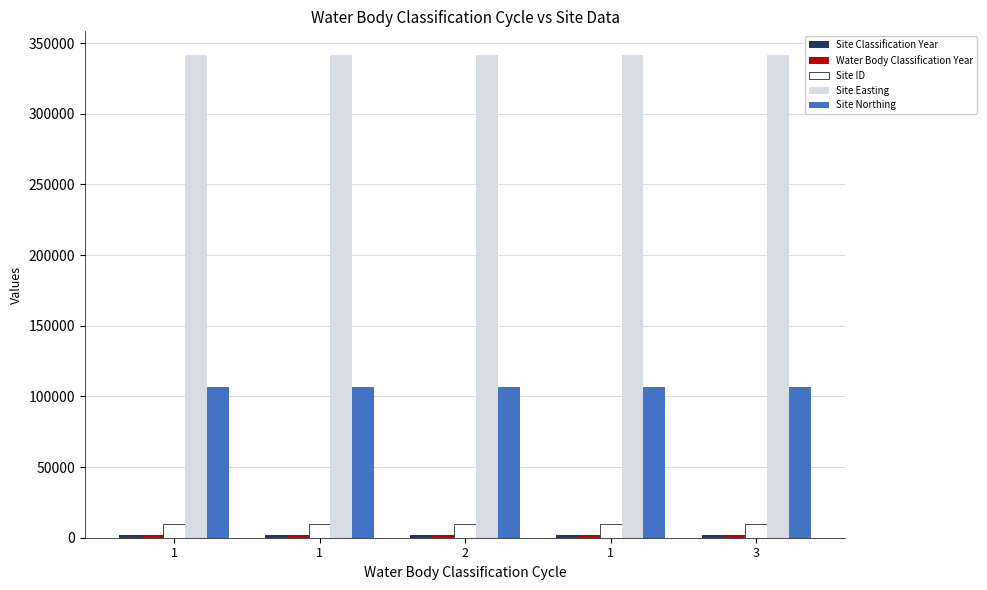

Which series changed the most between 1 and 2?

Site Classification Year